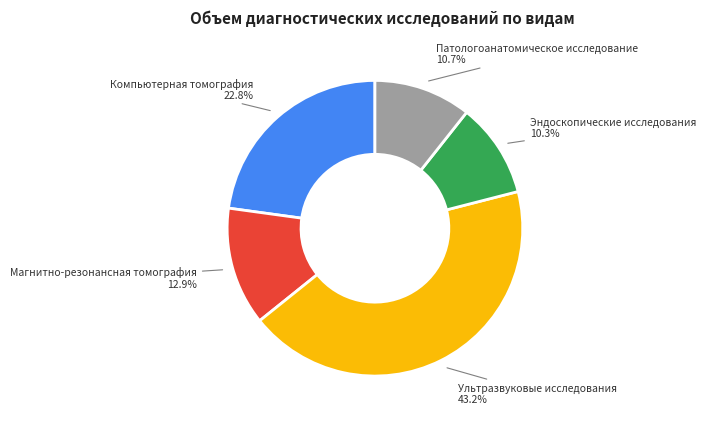

How many segments does this pie chart have?

5